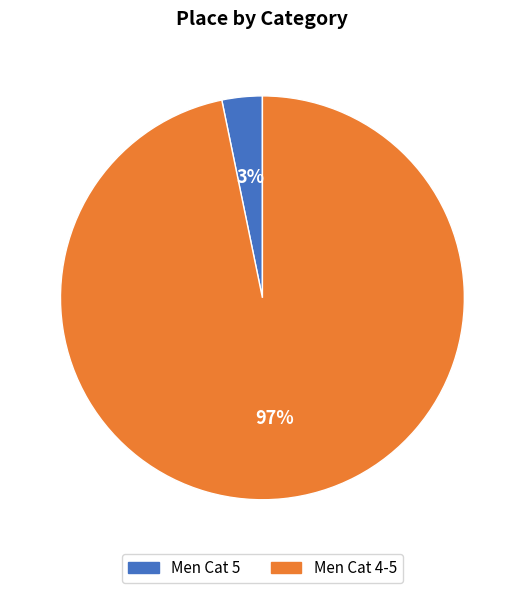

Is it true that Men Cat 5 is 9% of the pie?

False